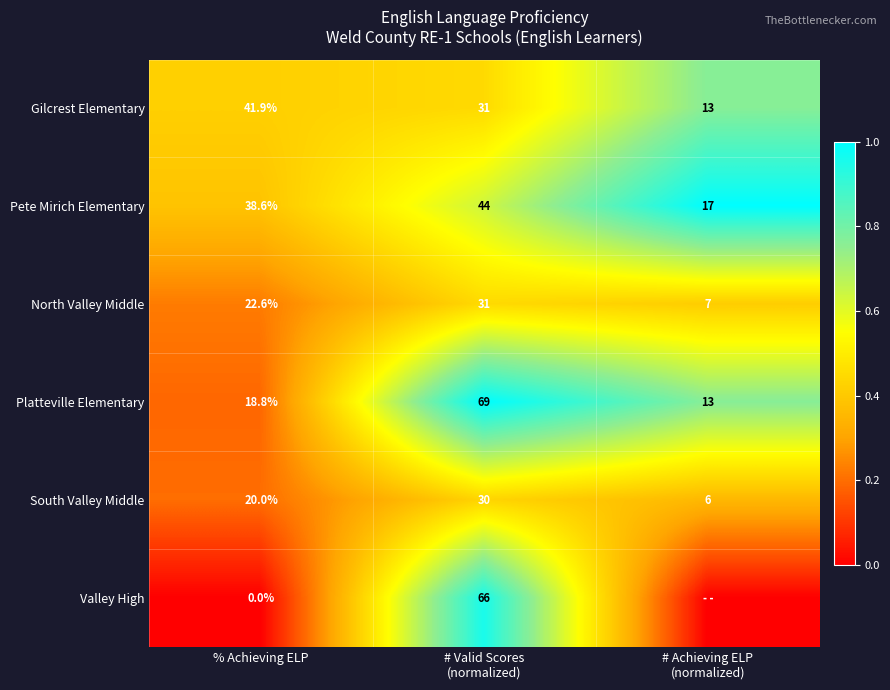

What is the difference between the maximum and minimum values in the Gilcrest Elementary series?

28.9